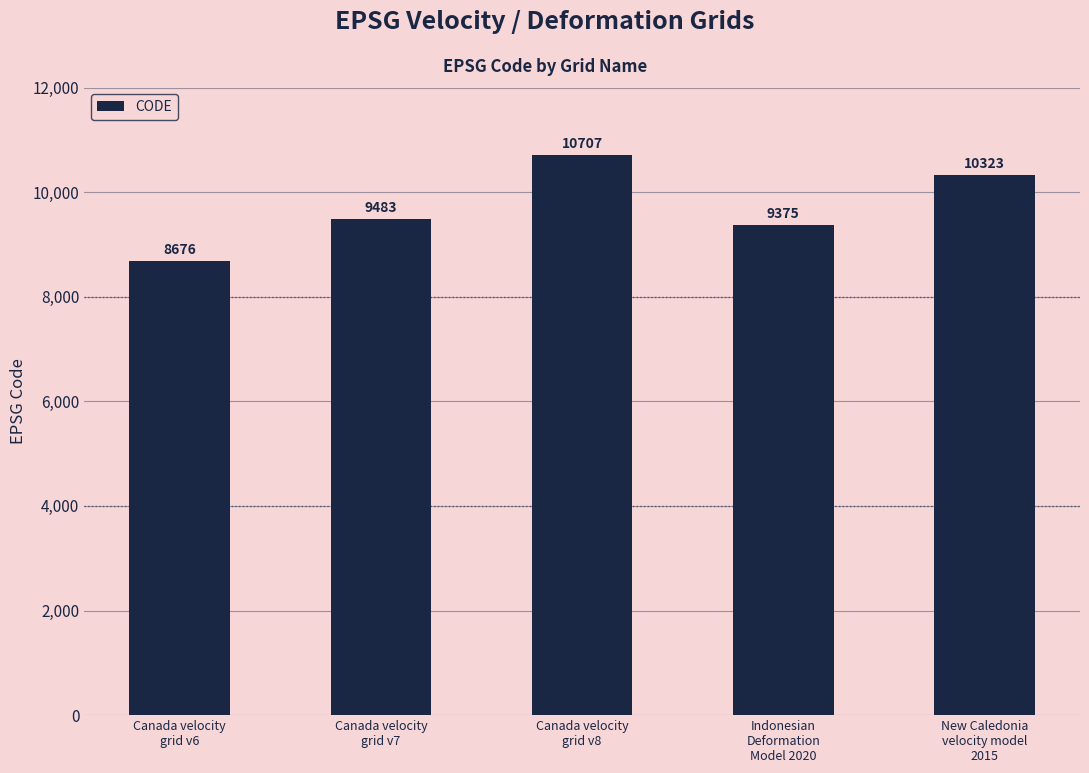

What position from the right is Indonesian
Deformation
Model 2020?

2